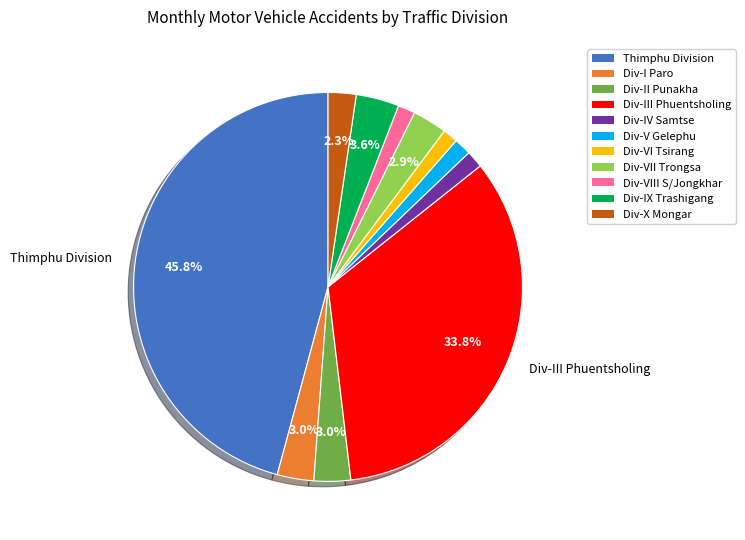

Does any single category account for the majority?

No